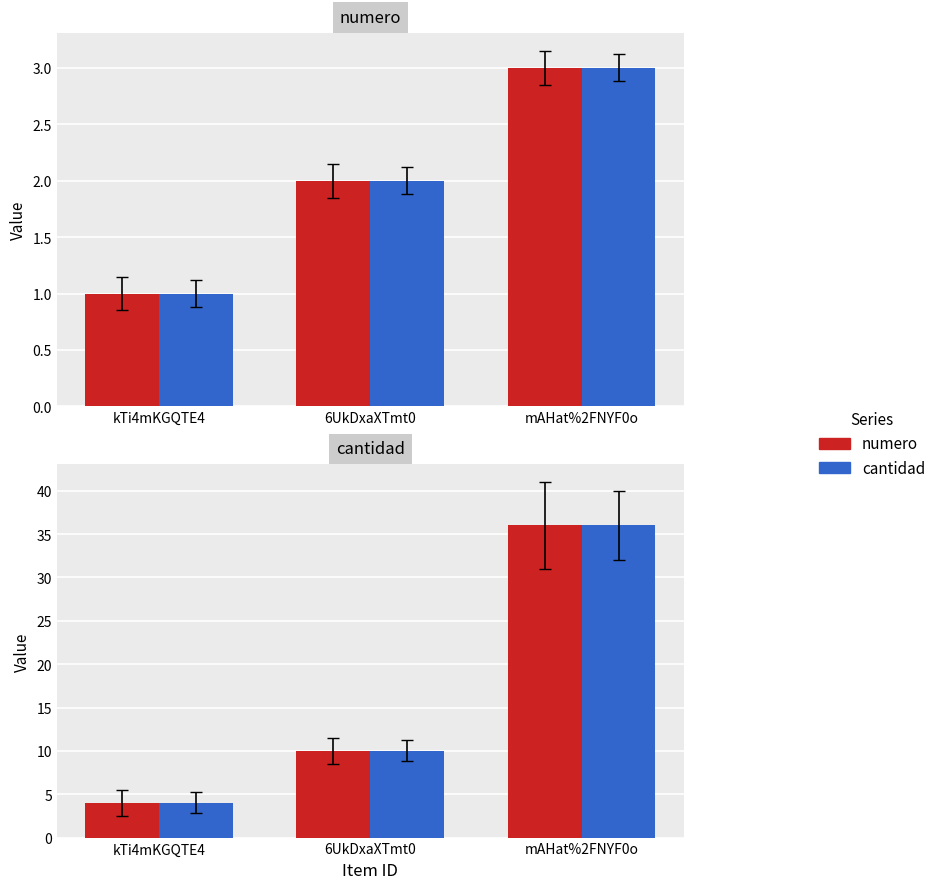

How many values in the numero series exceed 10?

1